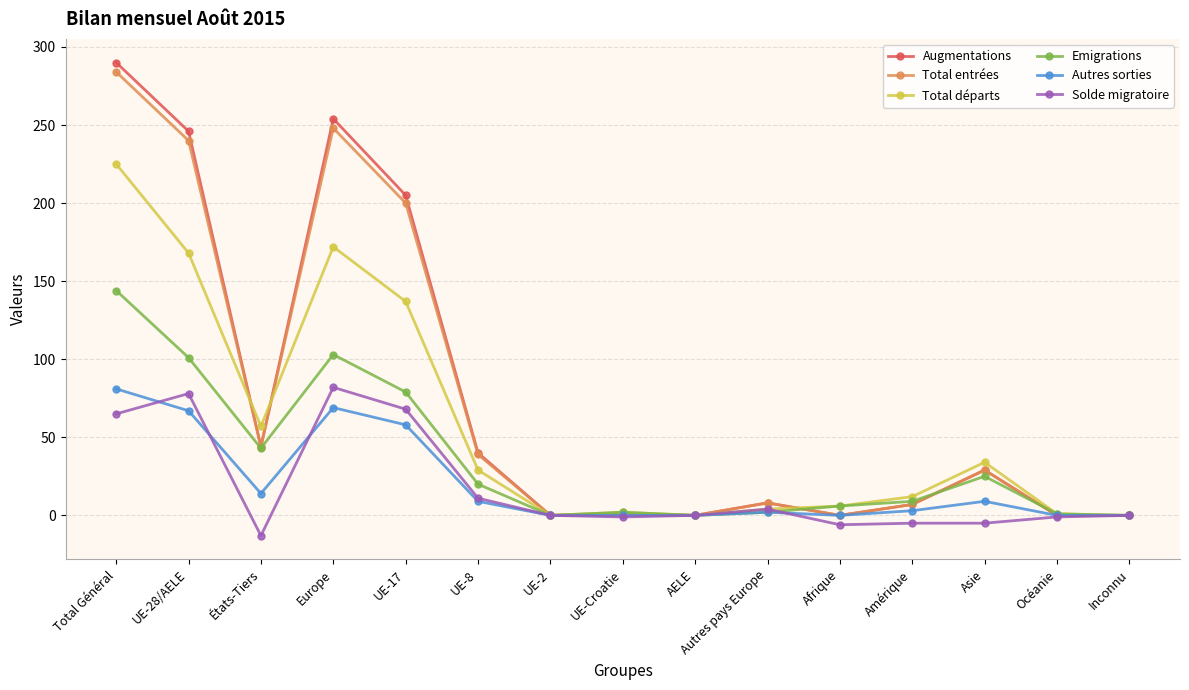

True or false: Emigrations has a value of 0 at Inconnu.

True